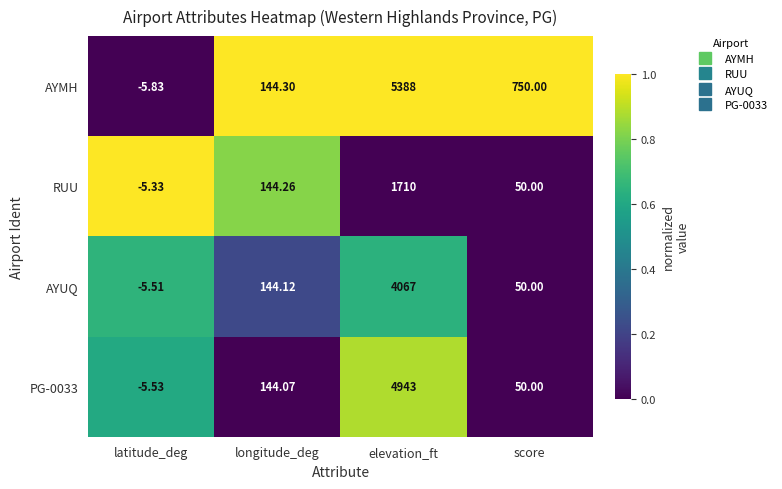

Which series changed the most between latitude_deg and longitude_deg?

AYMH